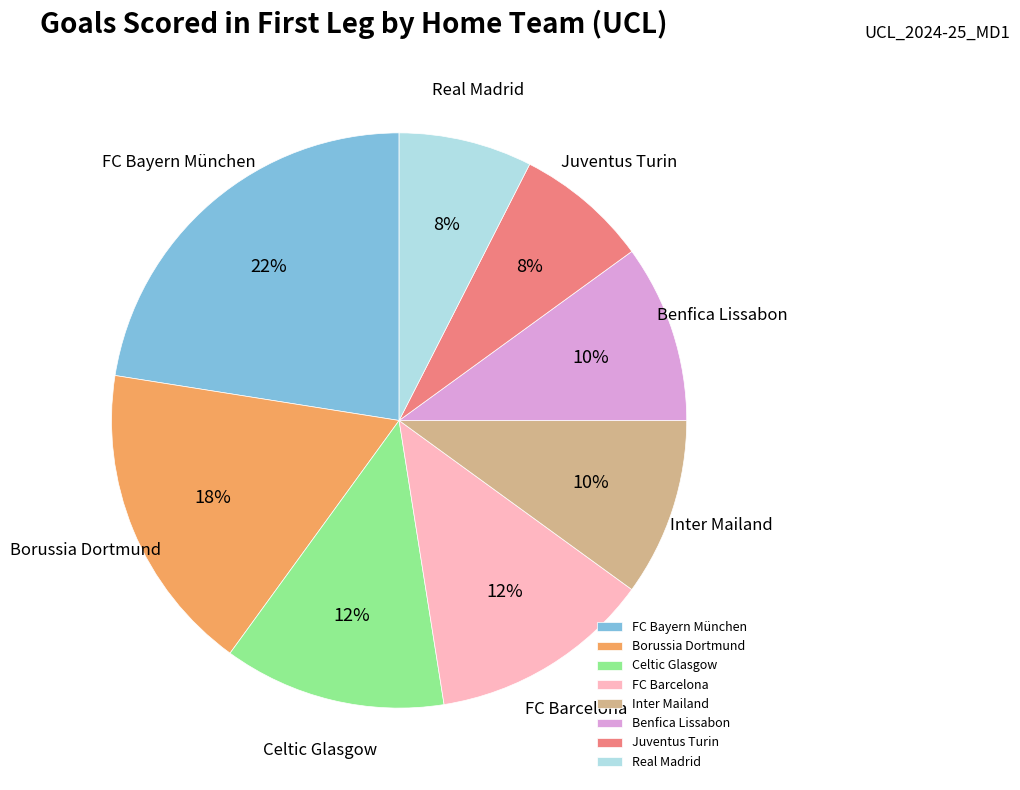

Which has a higher value, Inter Mailand or Juventus Turin?

Inter Mailand